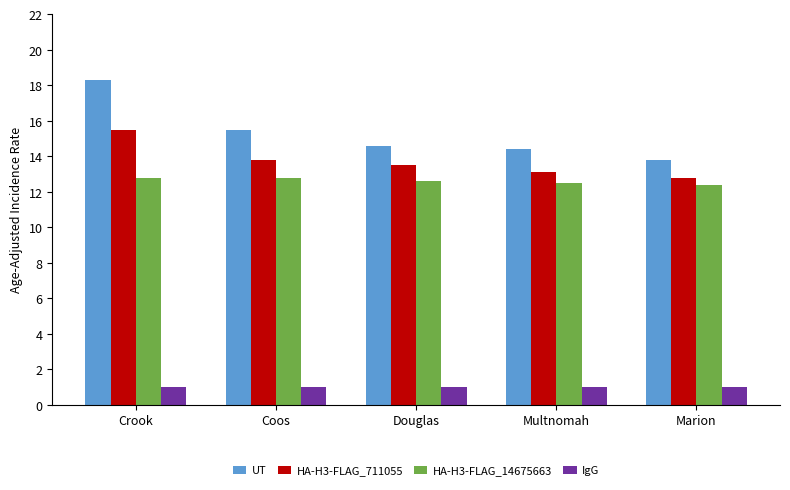

Count the number of data series in this chart.

4